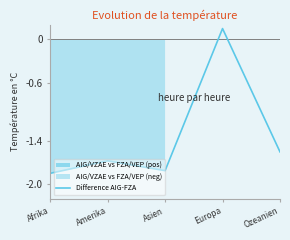

The value at Ozeanien is -1.6. True or false?

True